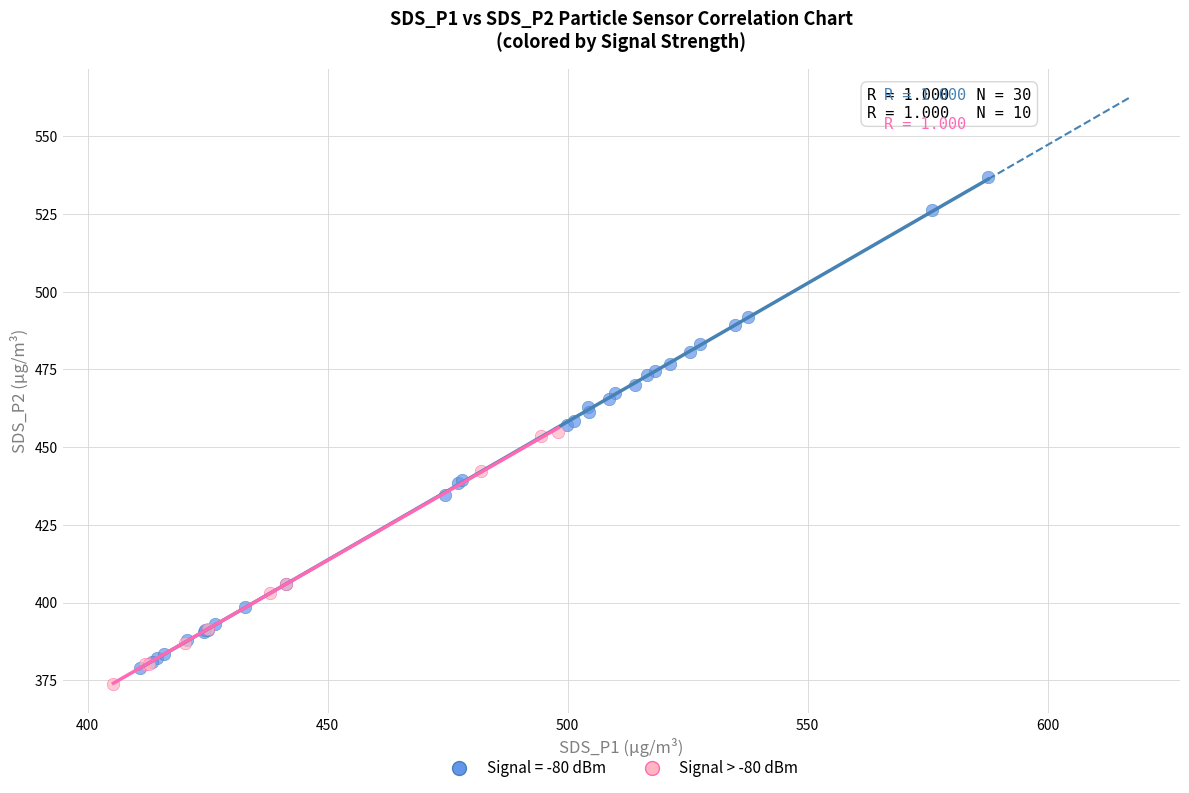

Which series has the widest spread of Y values?

Signal = -80 dBm